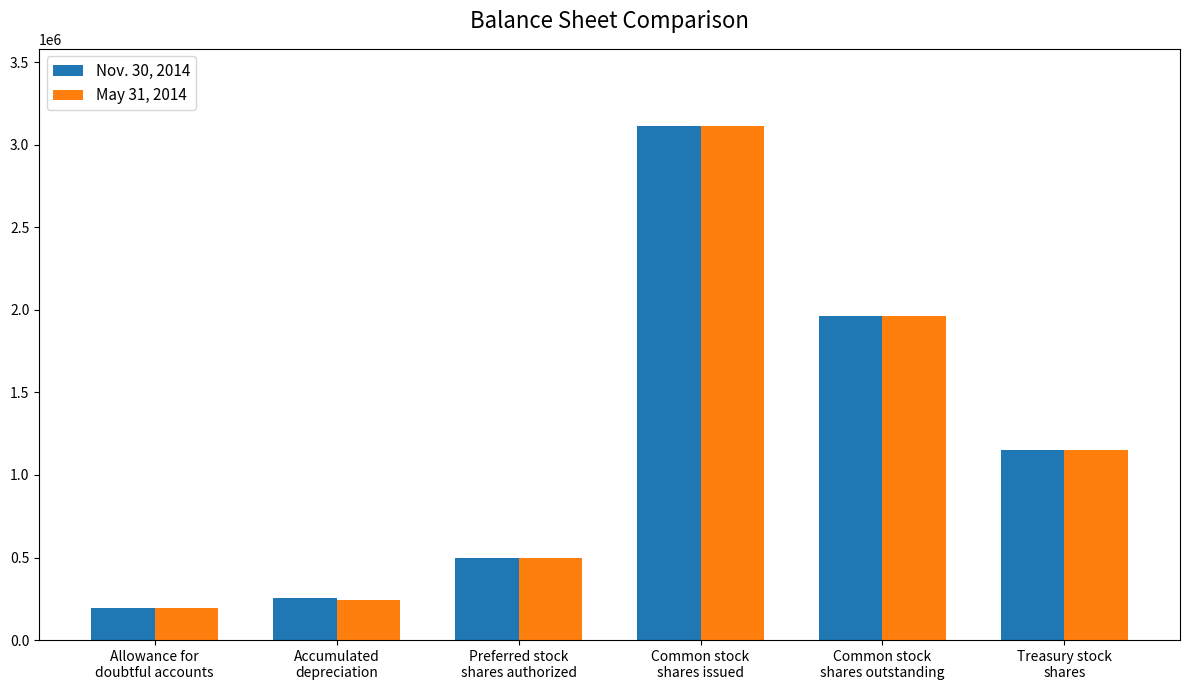

Does the chart contain stacked bars?

No